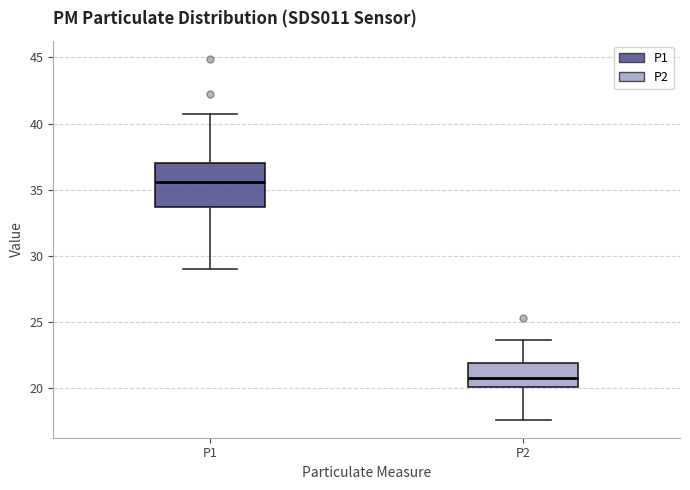

Reading left to right, transcribe this box plot: for each box, give where its median line is, the range the box spans, and where its two whiskers end, as read against the y-axis. The values are not printed on the chart, so give them approximately, as read against the axis.

P1: median 35.5, box 33.5 to 37.0, whiskers 29.0 to 40.5
P2: median 21.0, box 20.0 to 22.0, whiskers 17.5 to 23.5